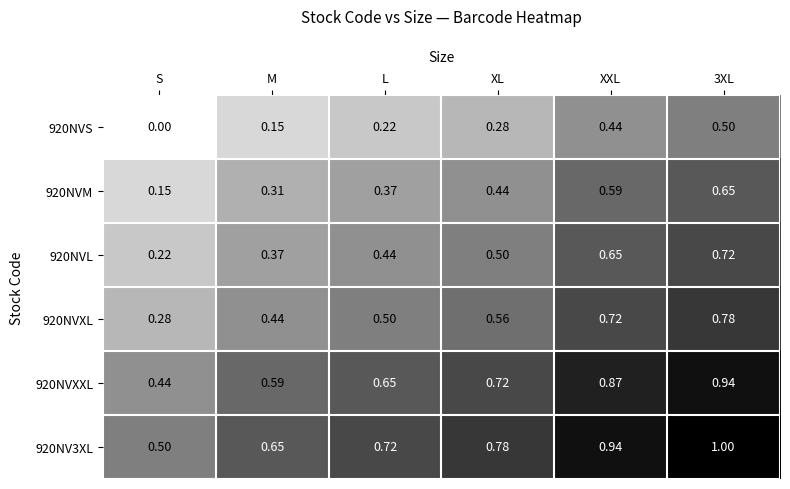

Is the value of 920NVL at XL greater than the value of 920NVXL at XXL?

No